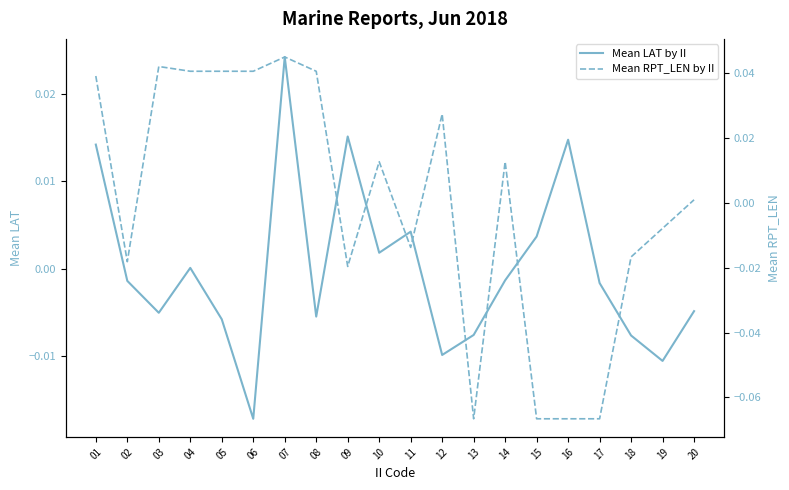

How many data points does each series have?

20